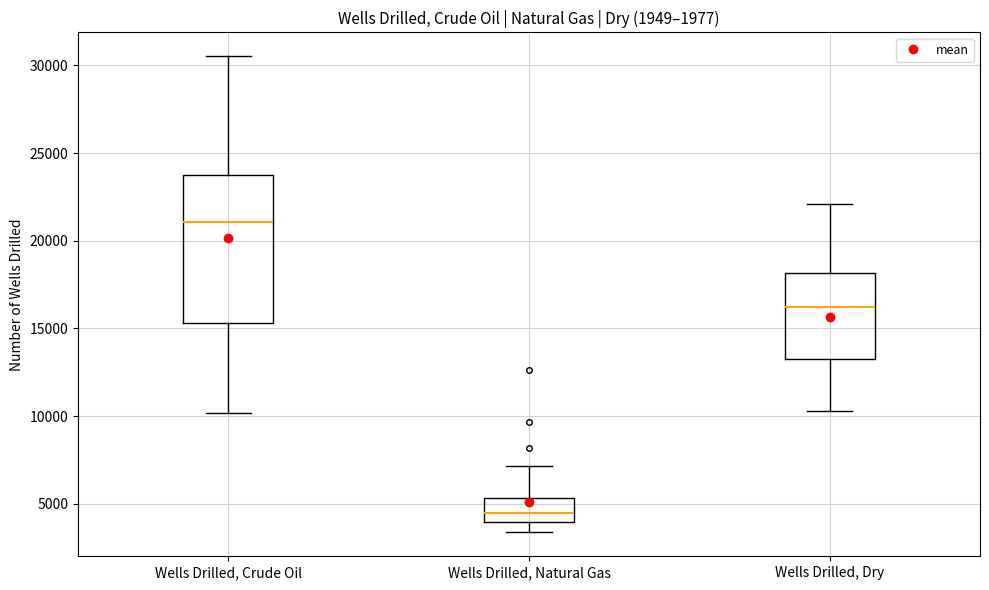

Reading left to right, transcribe this box plot: for each box, give where its median line is, the range the box spans, and where its two whiskers end, as read against the y-axis. The values are not printed on the chart, so give them approximately, as read against the axis.

Wells Drilled, Crude Oil: median 21000, box 15500 to 24000, whiskers 10000 to 30500
Wells Drilled, Natural Gas: median 4500, box 4000 to 5500, whiskers 3500 to 7000
Wells Drilled, Dry: median 16000, box 13000 to 18000, whiskers 10500 to 22000